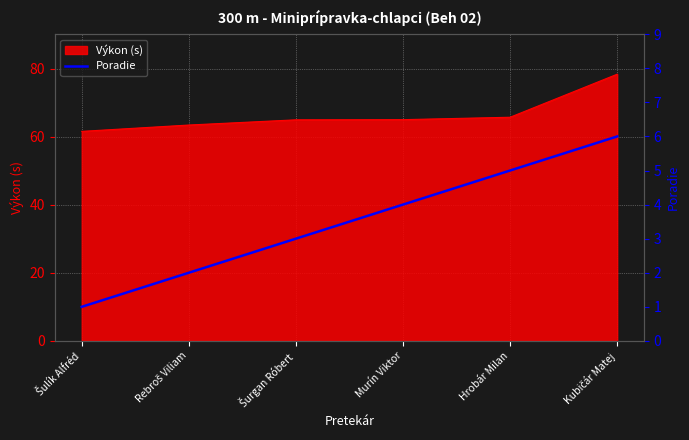

True or false: the data shows 2 at Rebroš Viliam.

True